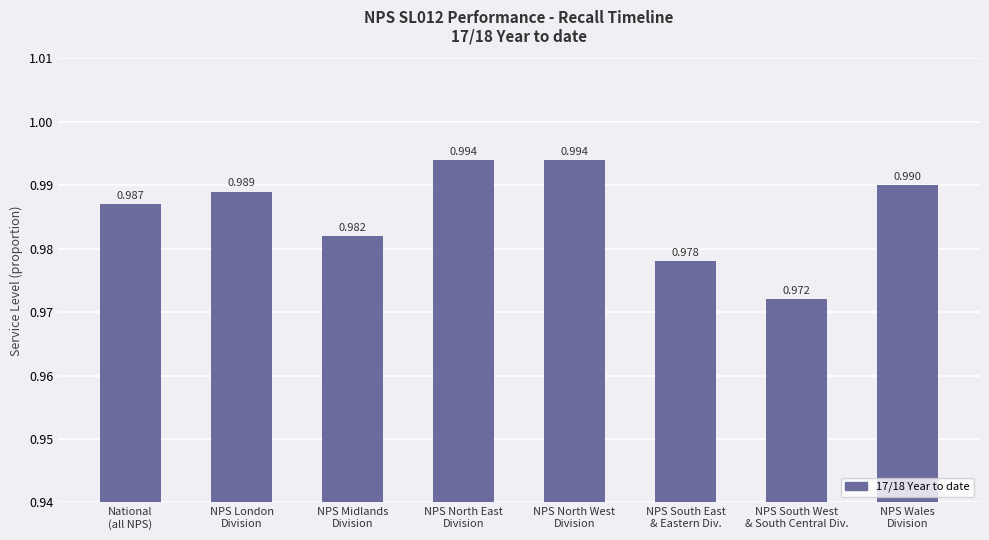

What is the label of the 8th bar from the left?

NPS Wales
Division